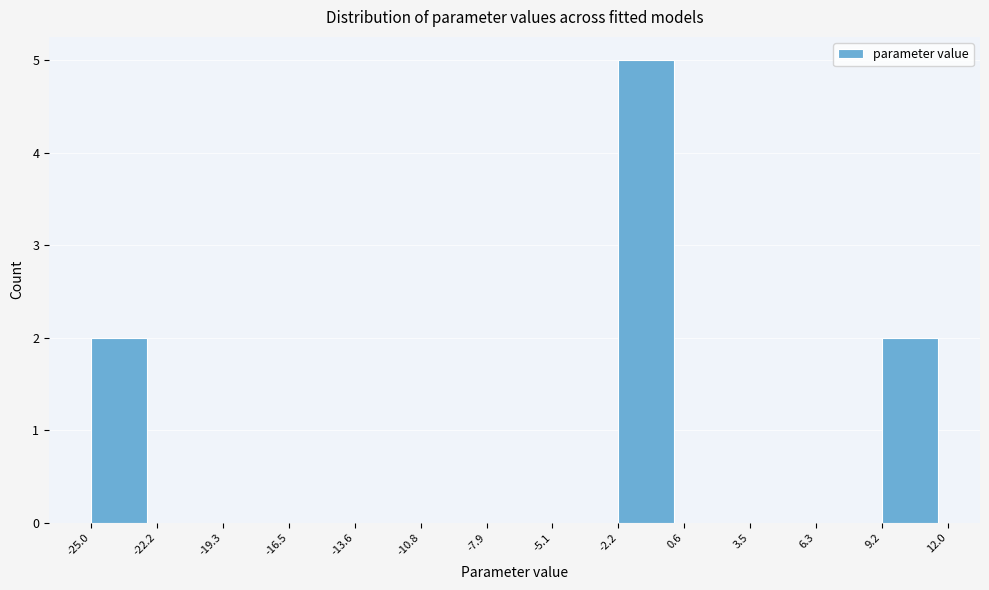

Reading left to right, list every bar in this chart as the range it spans on the x-axis followed by its height. The values are not printed on the chart, so give them approximately, as read against the axis.

-25.0 to -22.2: 2
-22.2 to -19.3: 0
-19.3 to -16.5: 0
-16.5 to -13.6: 0
-13.6 to -10.8: 0
-10.8 to -7.9: 0
-7.9 to -5.1: 0
-5.1 to -2.2: 0
-2.2 to 0.6: 5
0.6 to 3.5: 0
3.5 to 6.3: 0
6.3 to 9.2: 0
9.2 to 12.0: 2